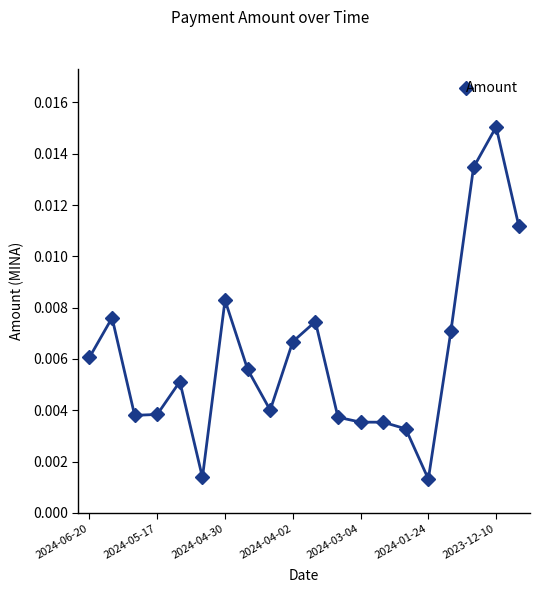

True or false: there are more than 1 points higher than both neighbors.

True